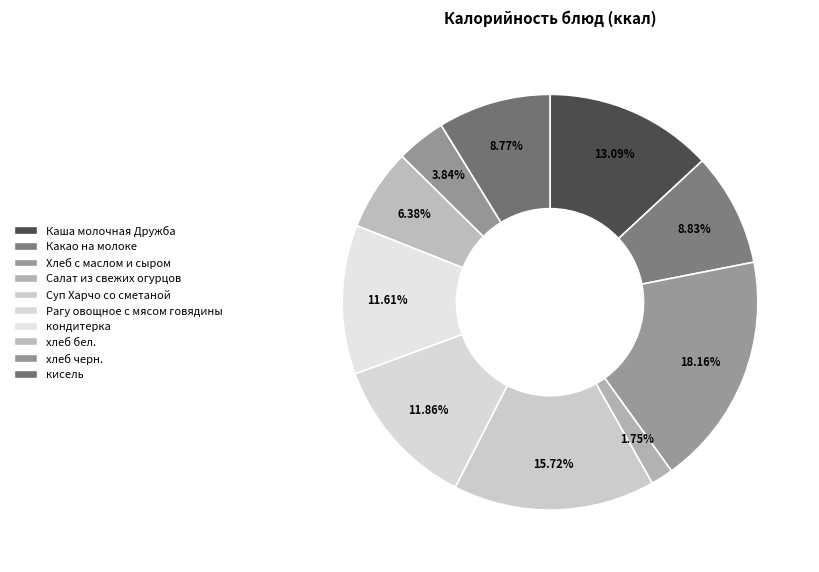

How many segments does this pie chart have?

10